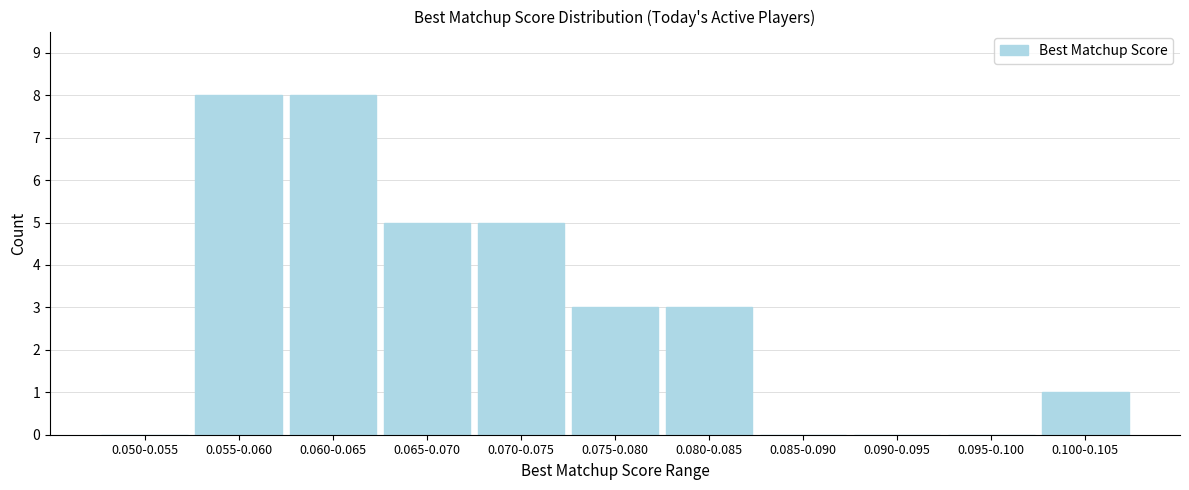

Reading left to right, what are all the values shown in this chart?

0.050-0.055=0	0.055-0.060=8	0.060-0.065=8	0.065-0.070=5	0.070-0.075=5	0.075-0.080=3	0.080-0.085=3	0.085-0.090=0	0.090-0.095=0	0.095-0.100=0	0.100-0.105=1